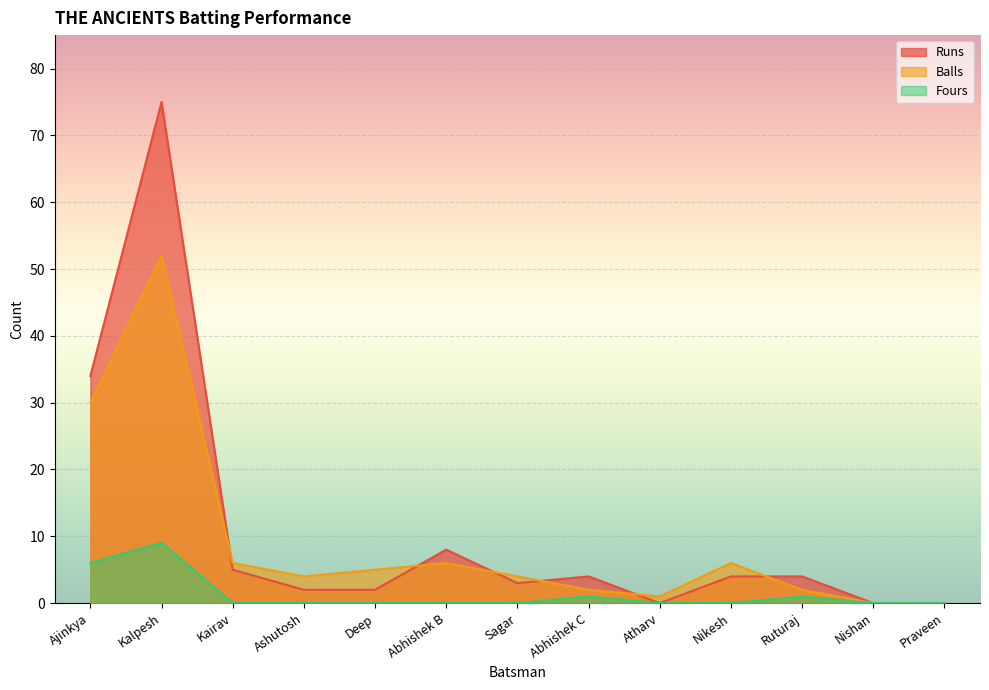

True or false: Runs has more than 1 interior local peaks.

True